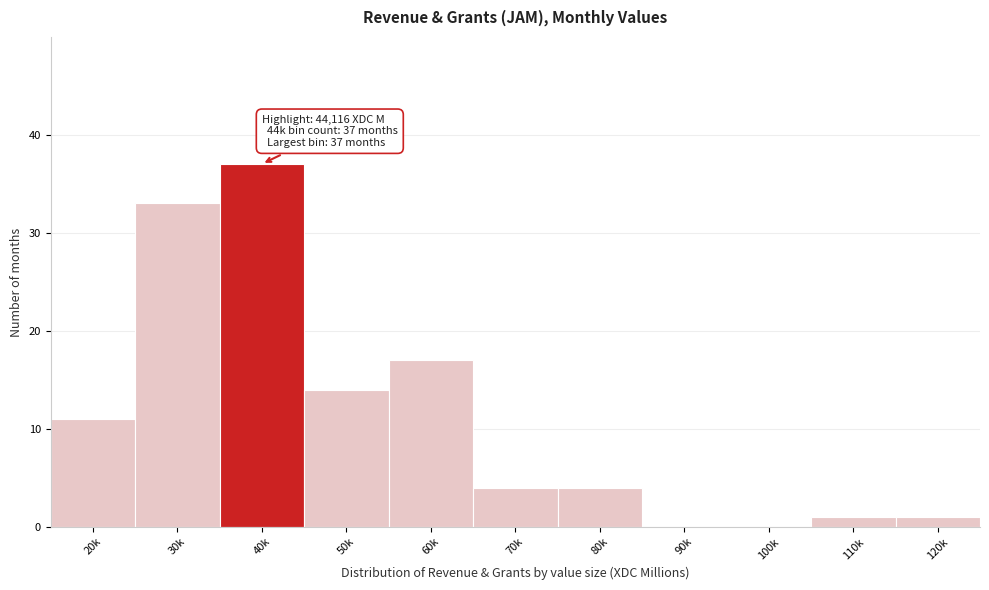

Reading left to right, list all the values displayed in this chart.

20k=11	30k=33	40k=37	50k=14	60k=17	70k=4	80k=4	90k=0	100k=0	110k=1	120k=1